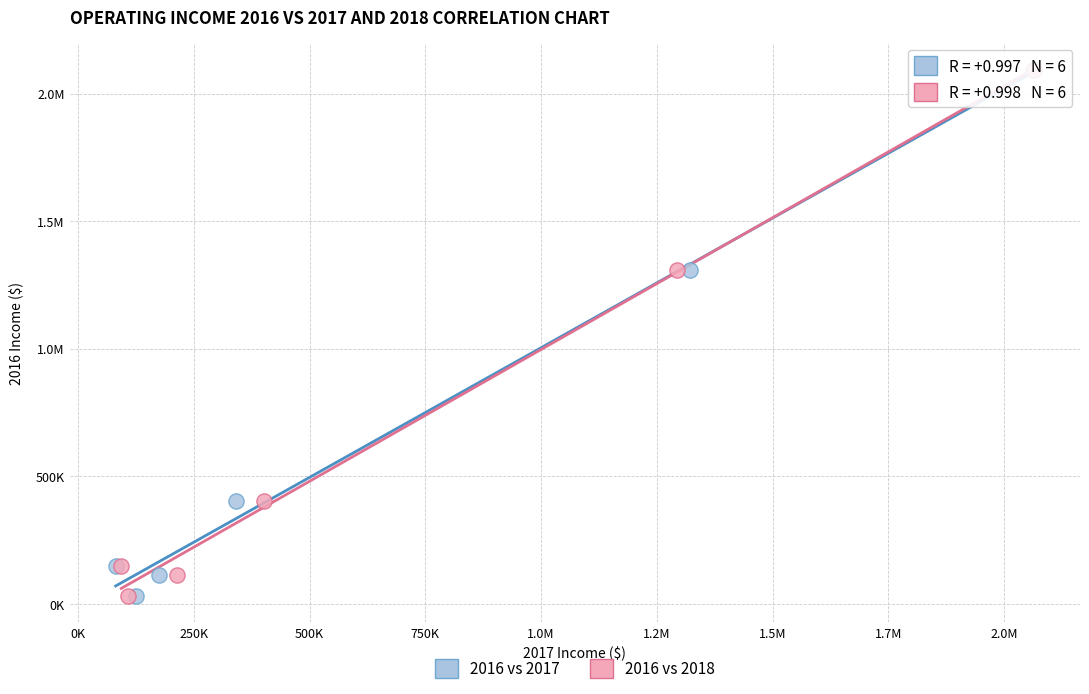

What are all the series names shown in the legend?

2016 vs 2017, 2016 vs 2018